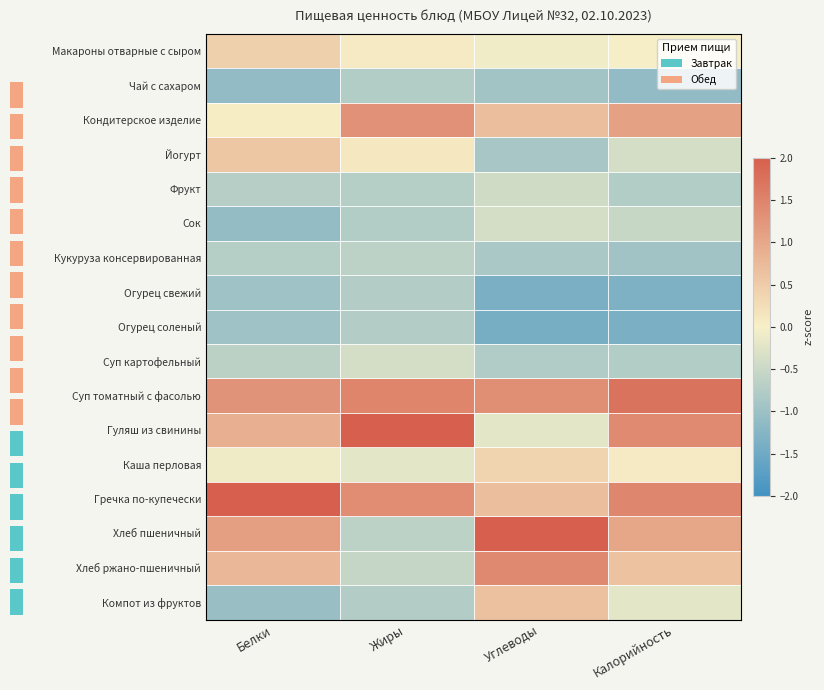

Rank the categories by Хлеб ржано-пшеничный value from highest to lowest.

Углеводы, Белки, Калорийность, Жиры